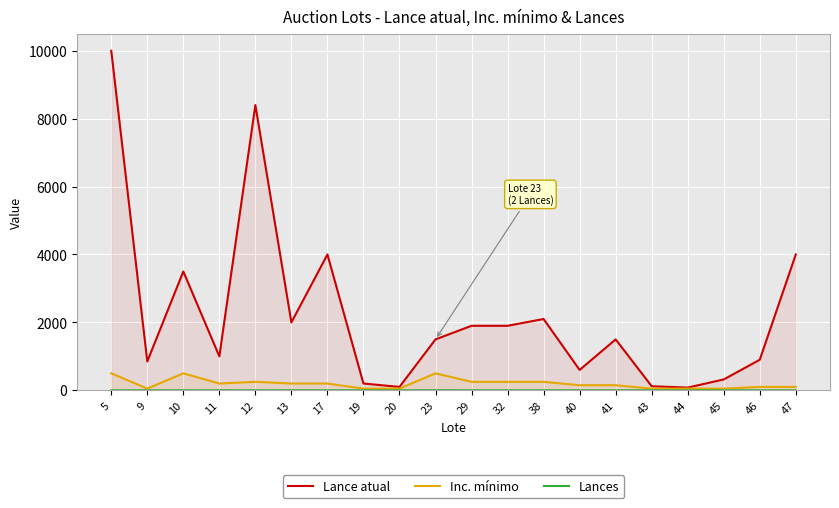

How many lines are shown in the chart?

3